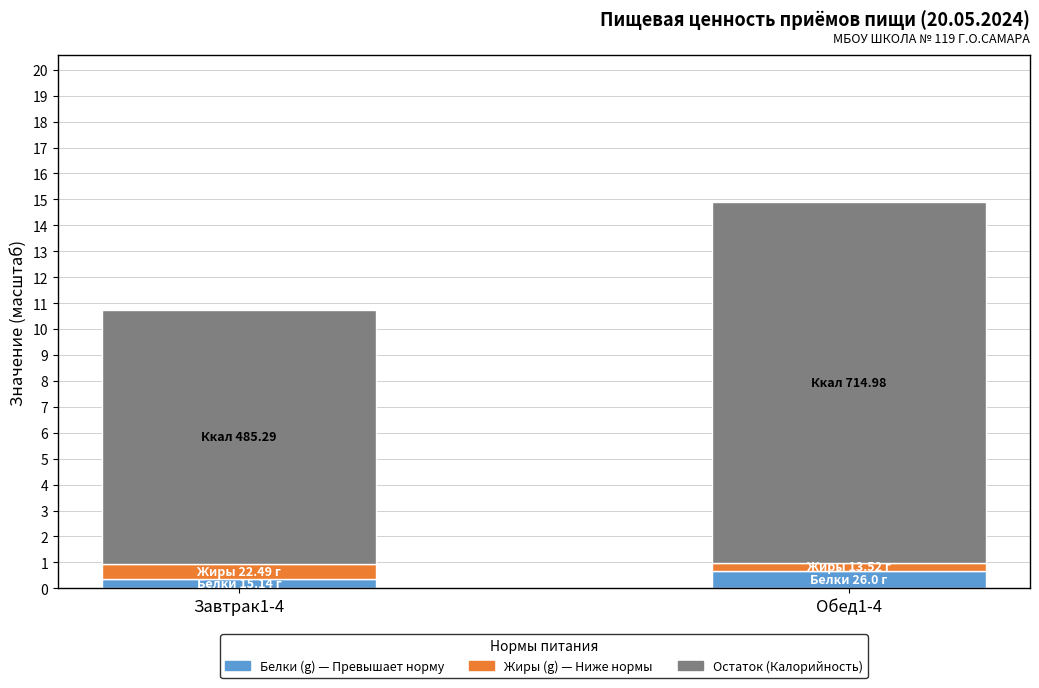

Reading left to right, transcribe the values for Белки (g).

0.4	0.7